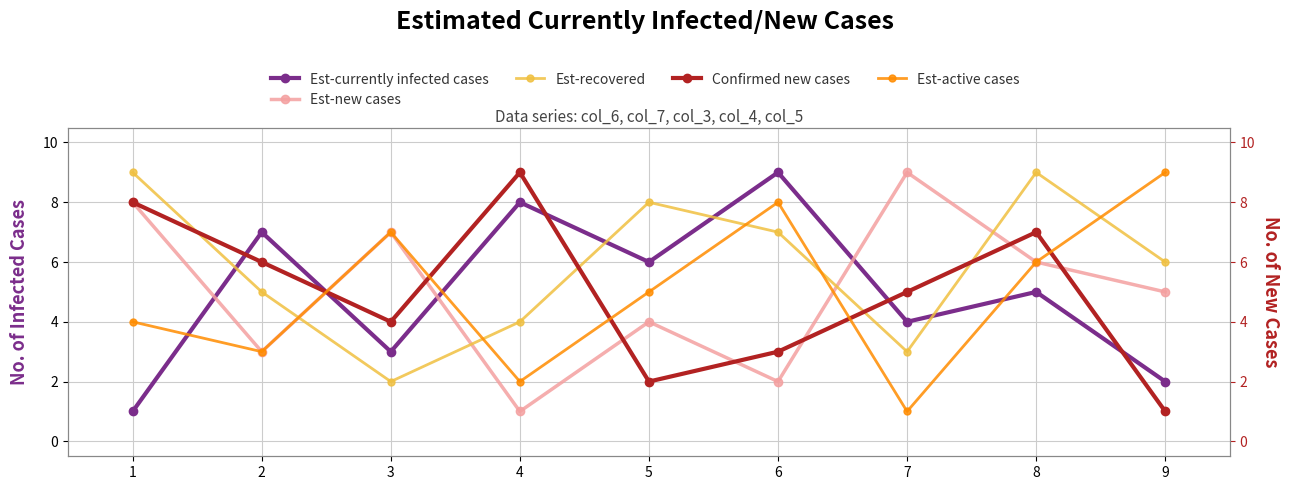

True or false: Confirmed new cases has a value of 1 at 9.

True